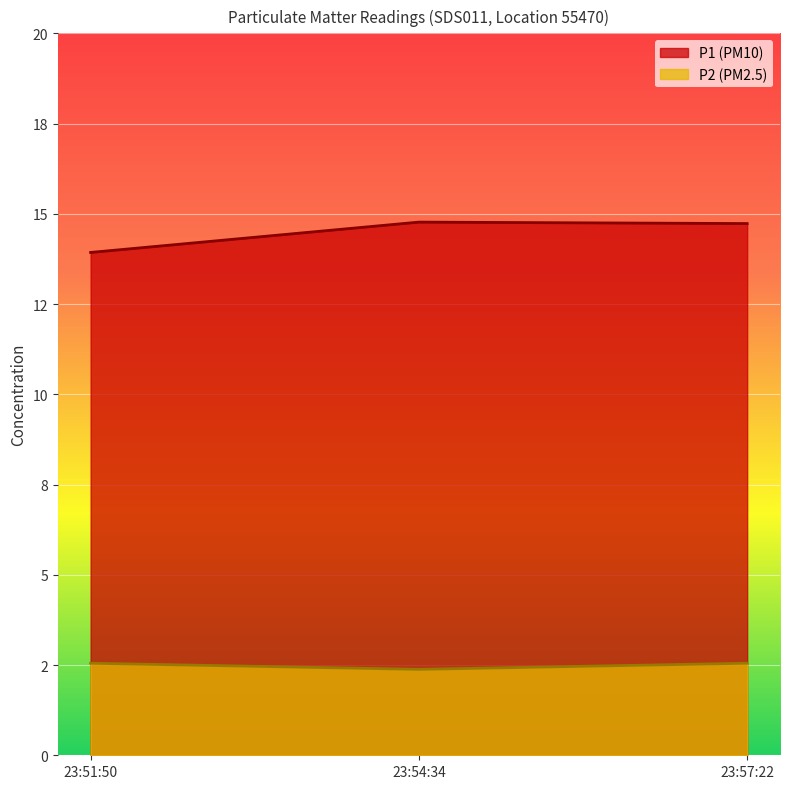

Between 23:51:50 and 23:54:34, which series saw the biggest shift?

P1